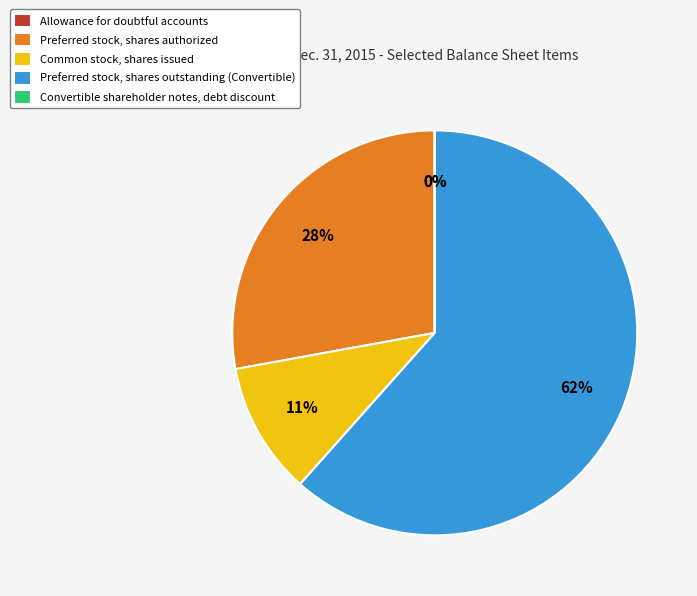

To the nearest percent, what portion does Common stock, shares issued represent?

11%